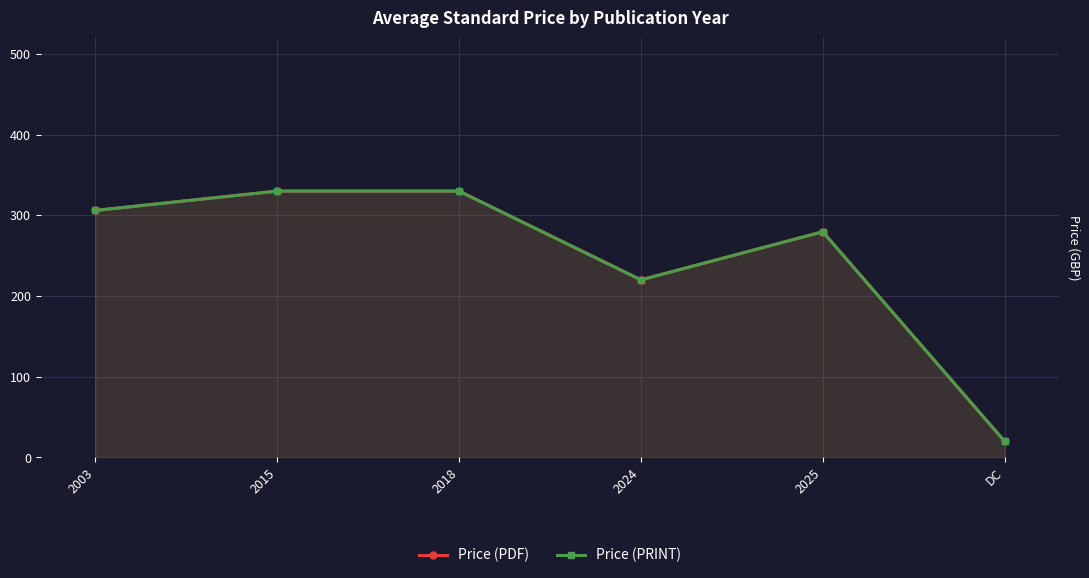

Reading left to right, extract all data points from this chart.

Price (PDF): 2003=306.0	2015=330.0	2018=330.0	2024=220.0	2025=279.6	DC=20.0
Price (PRINT): 2003=306.0	2015=330.0	2018=330.0	2024=220.0	2025=279.6	DC=20.0